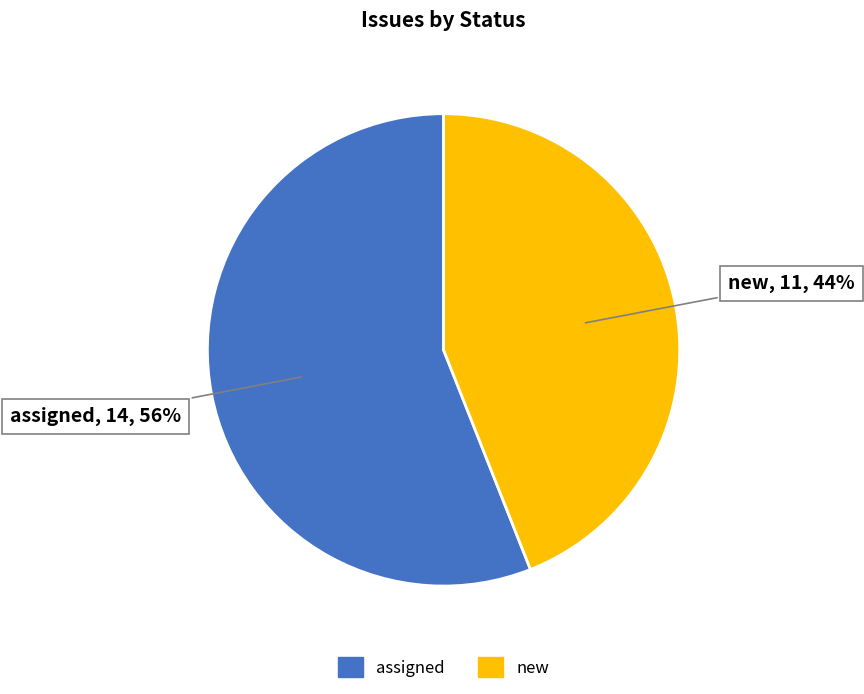

Which has a higher value, assigned or new?

assigned